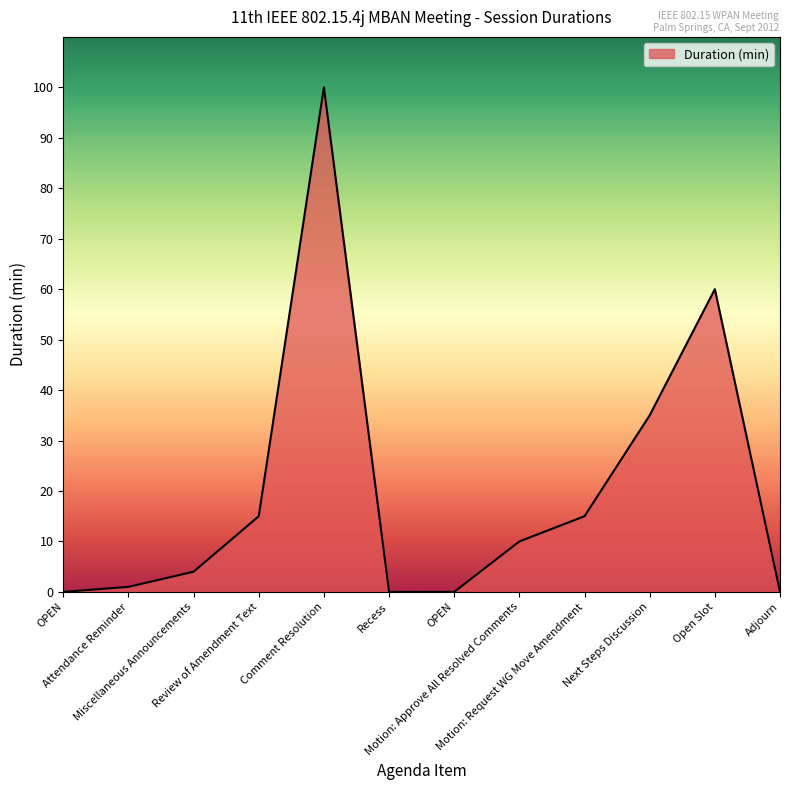

Between OPEN and Comment Resolution, which is larger?

Comment Resolution